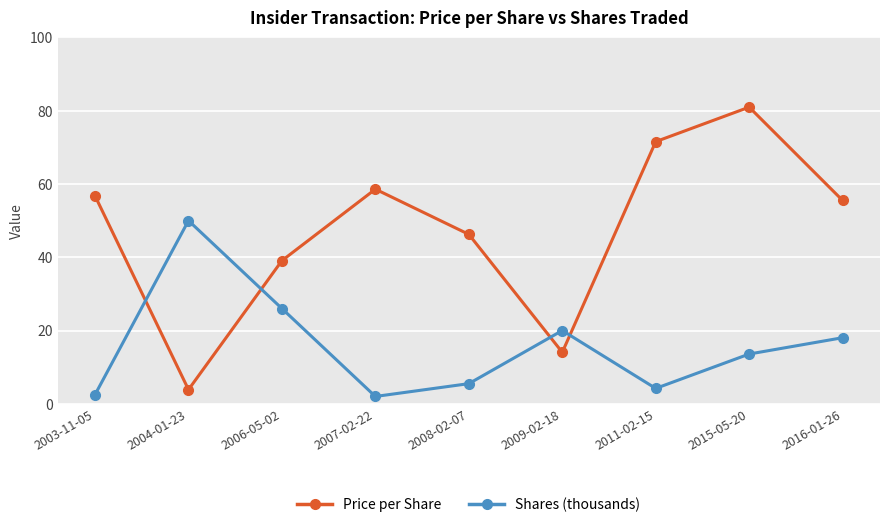

What is the difference between the maximum and minimum values in the Price per Share series?

77.1